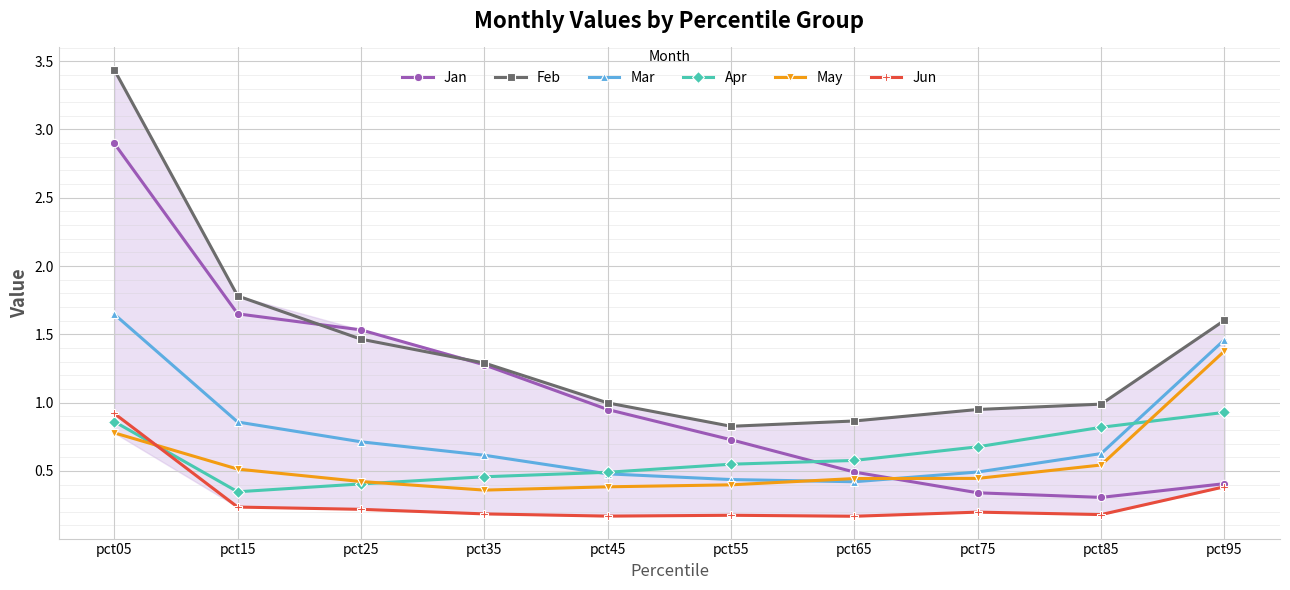

Which series changed the most between pct25 and pct85?

Jan